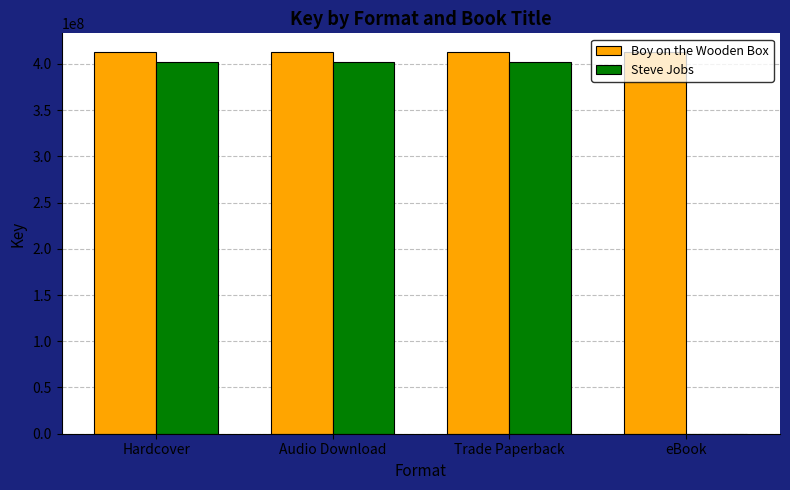

What is the greatest value displayed?

412394819